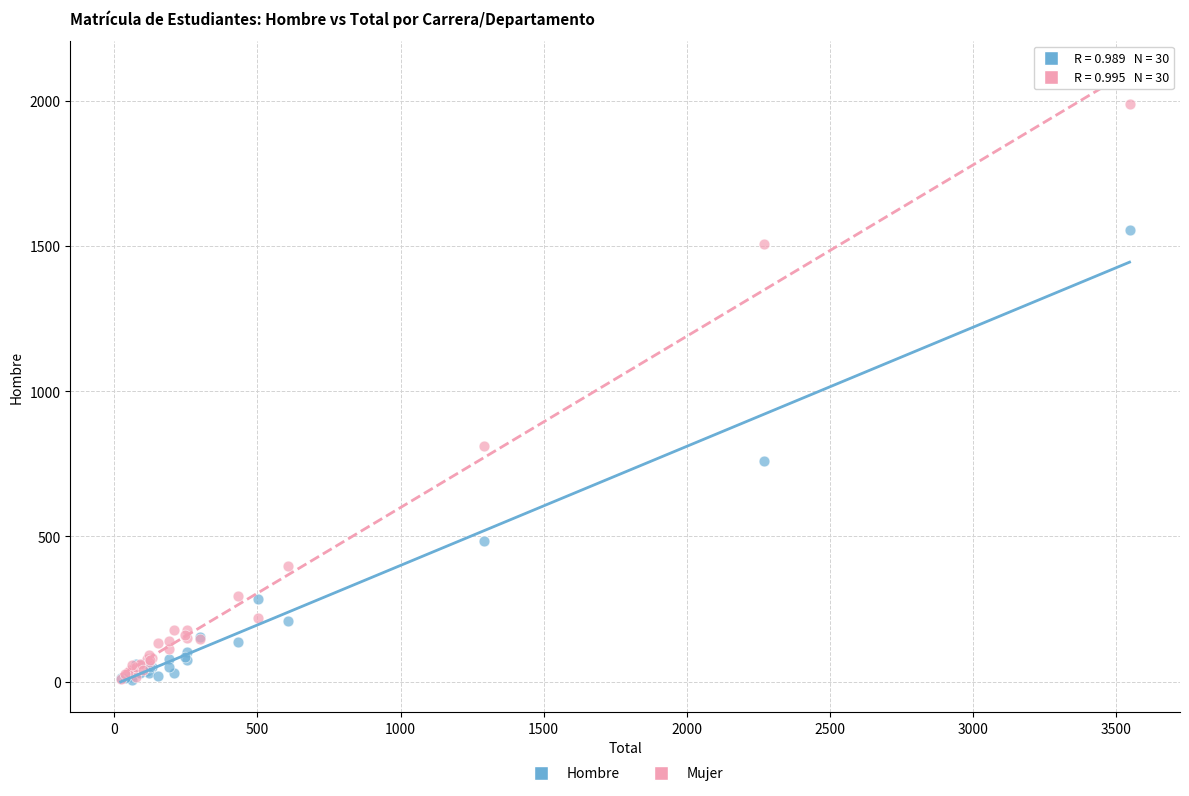

Which series reaches the maximum Y coordinate?

Mujer